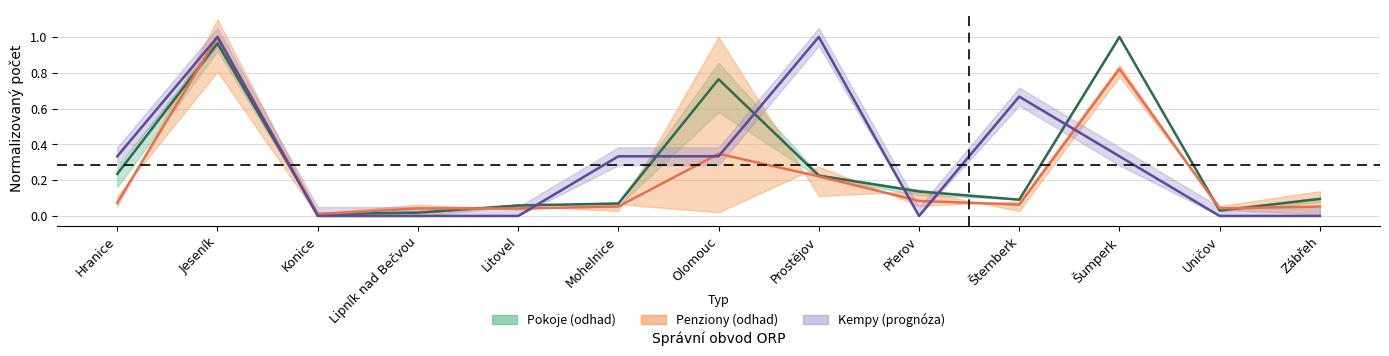

The Pokoje series shows 0.1 at Litovel. True or false?

True